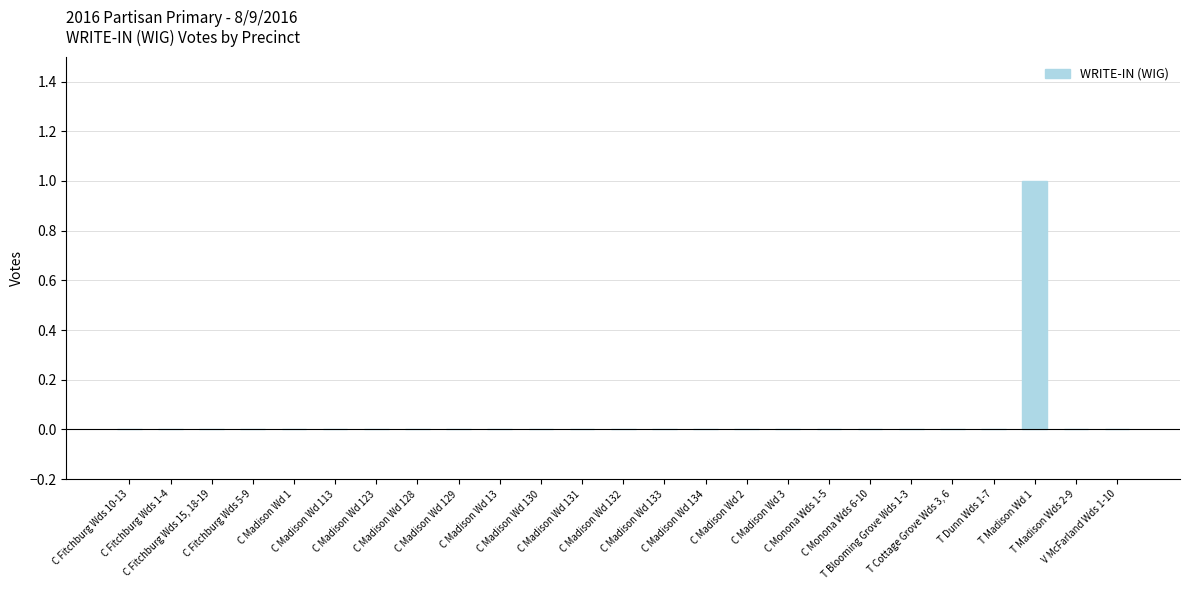

How many series are shown in this chart?

1